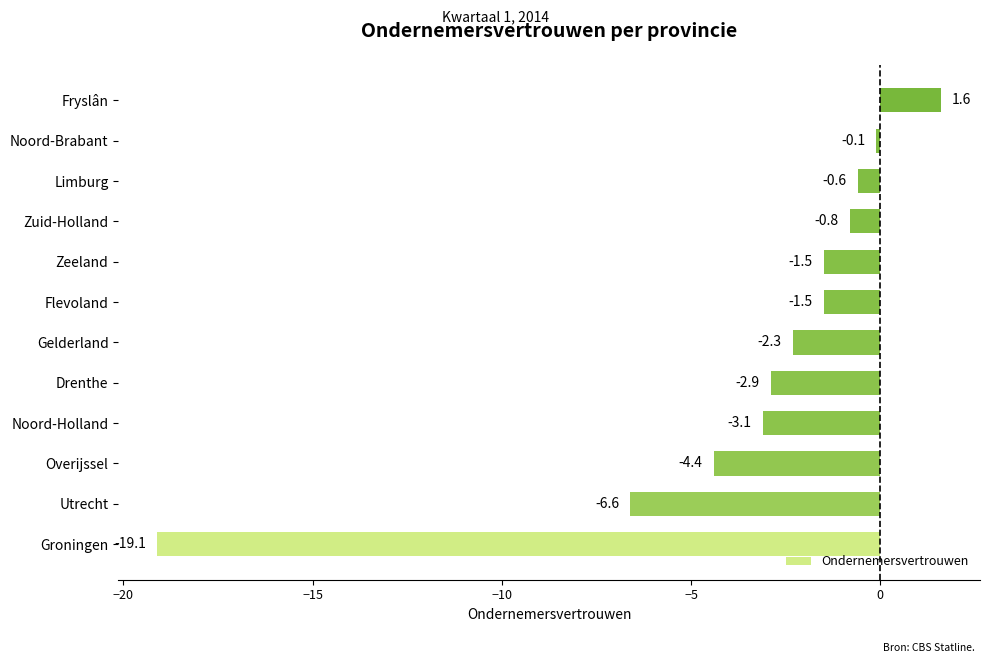

What is the sum of all values?

-41.3